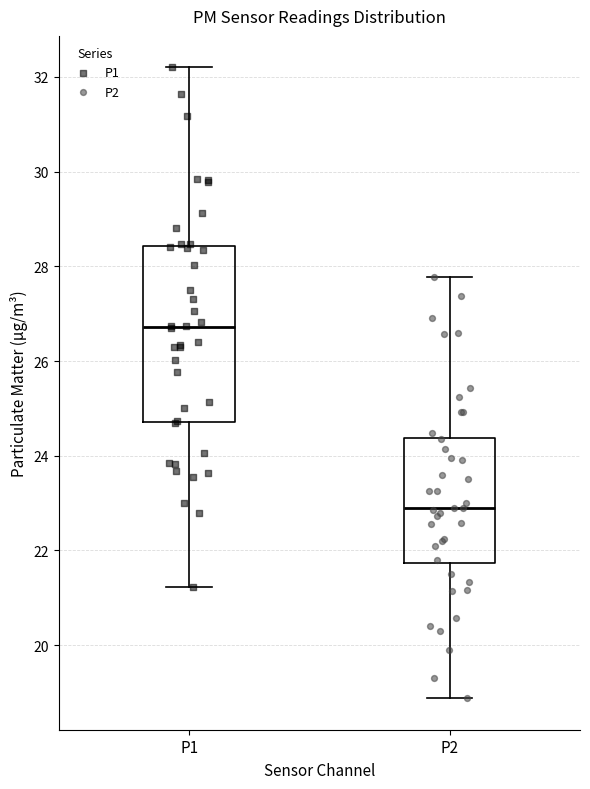

Comparing the boxes themselves (not the whiskers), which one is the tallest?

P1